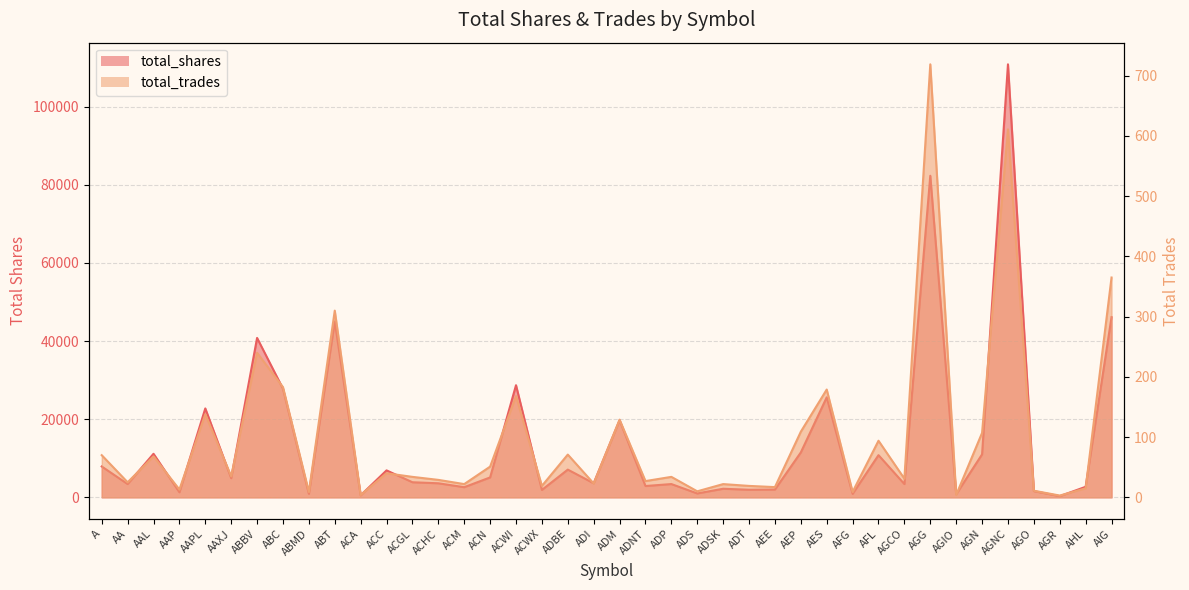

What is the difference between the total_shares values at ADNT and ABBV?

37900